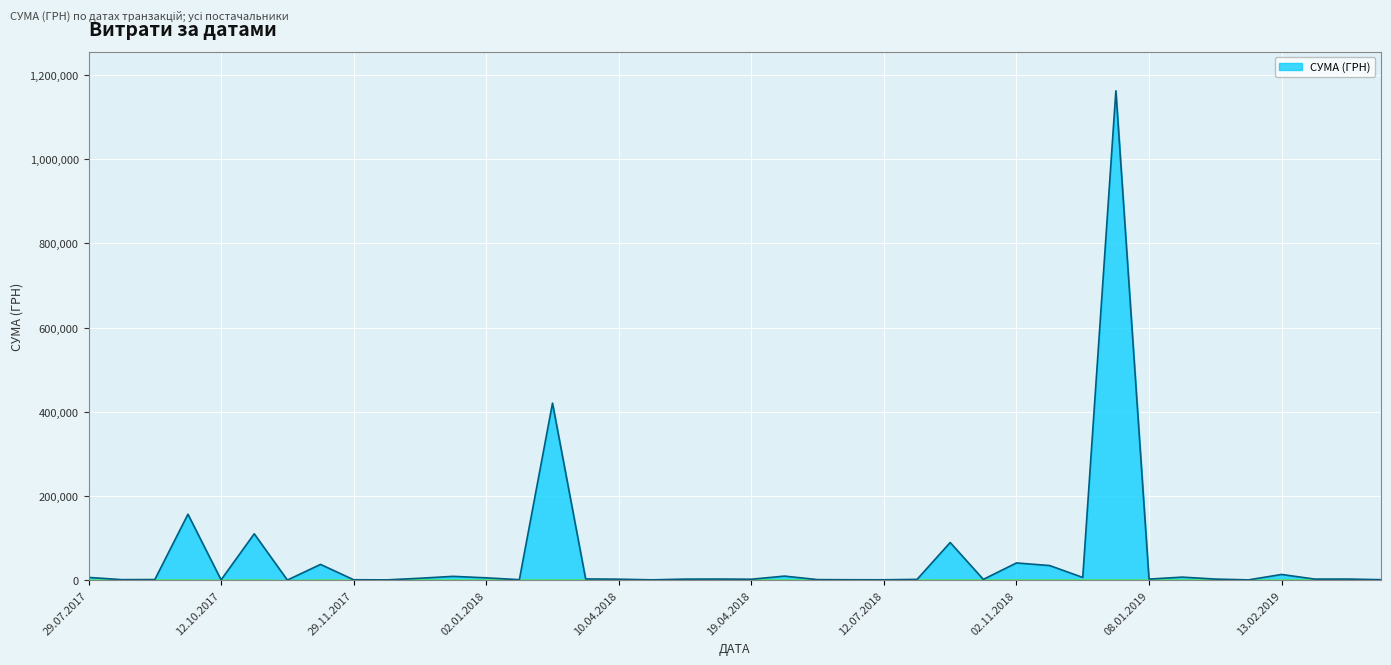

What is the difference between the maximum and minimum values?

1161982.1